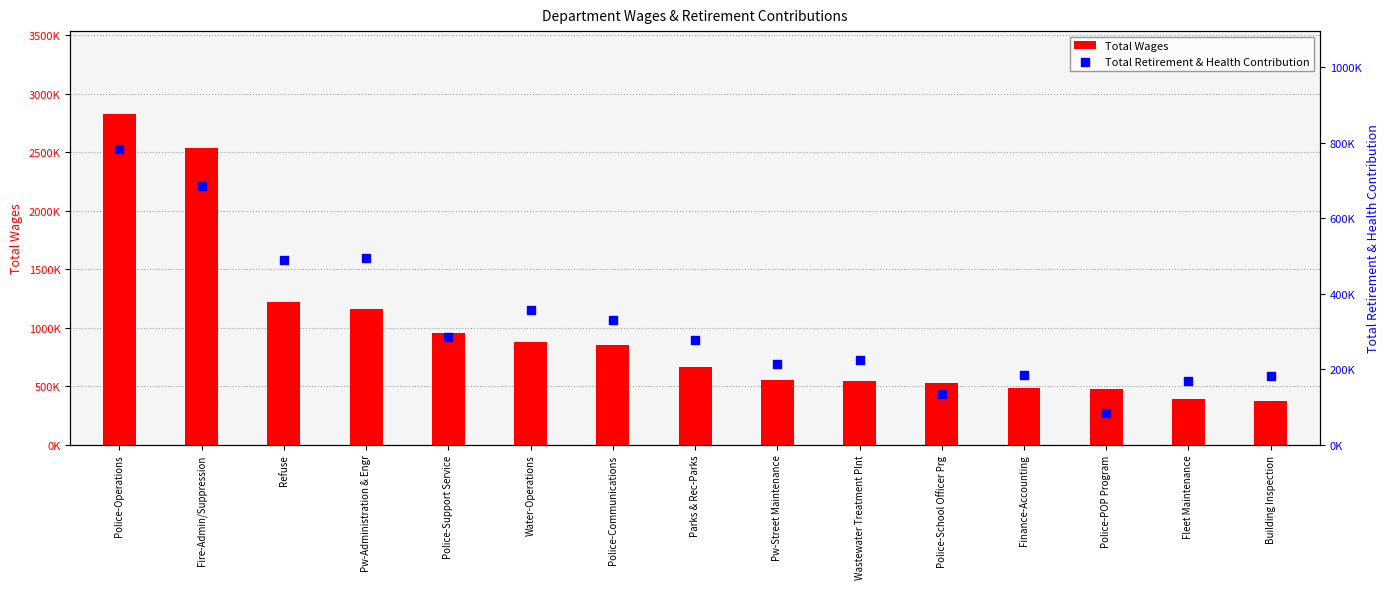

At how many categories does at least one series exceed 1367634?

2